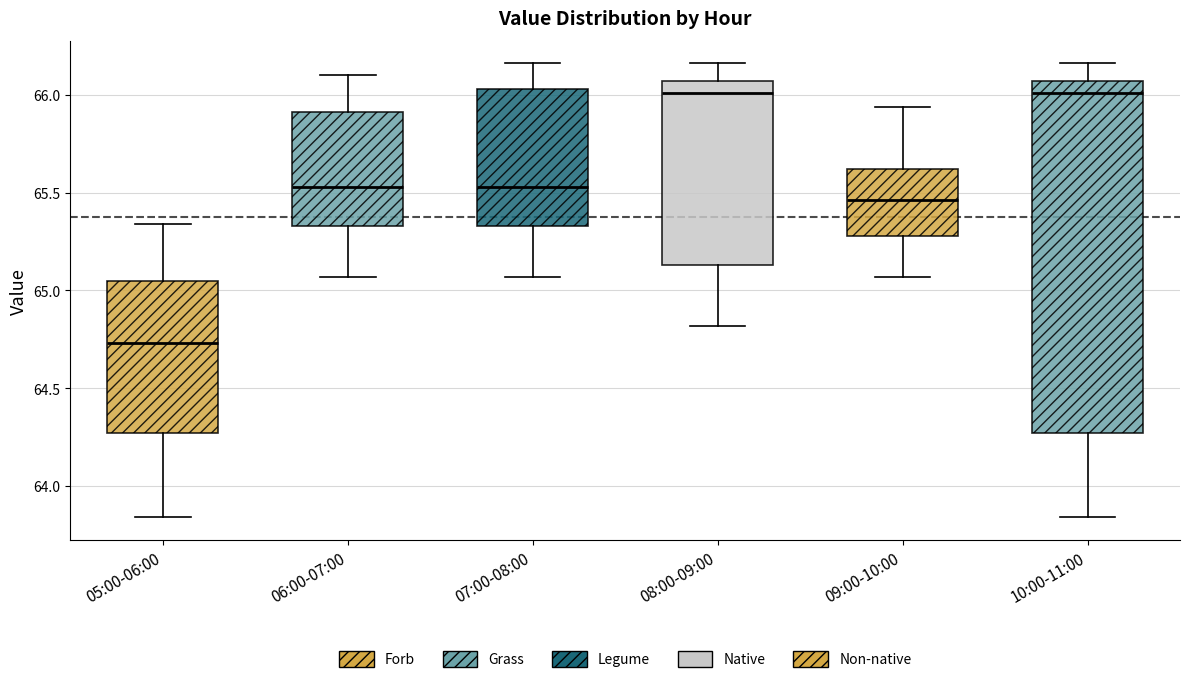

Which box is the tallest, from its lower edge to its upper edge?

10:00-11:00